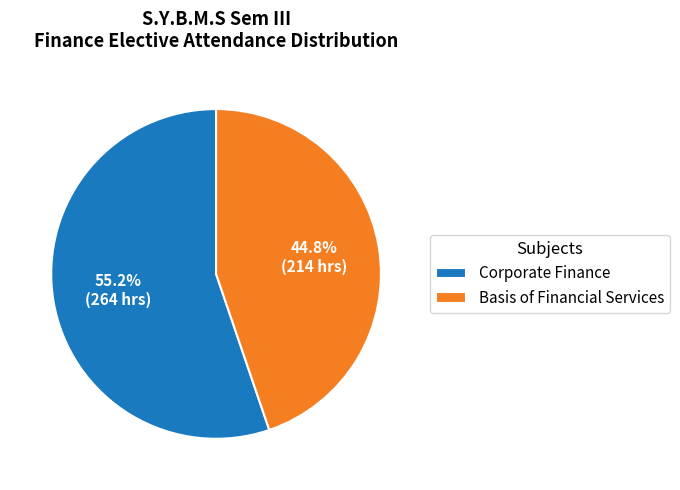

How many slices are in this pie chart?

2